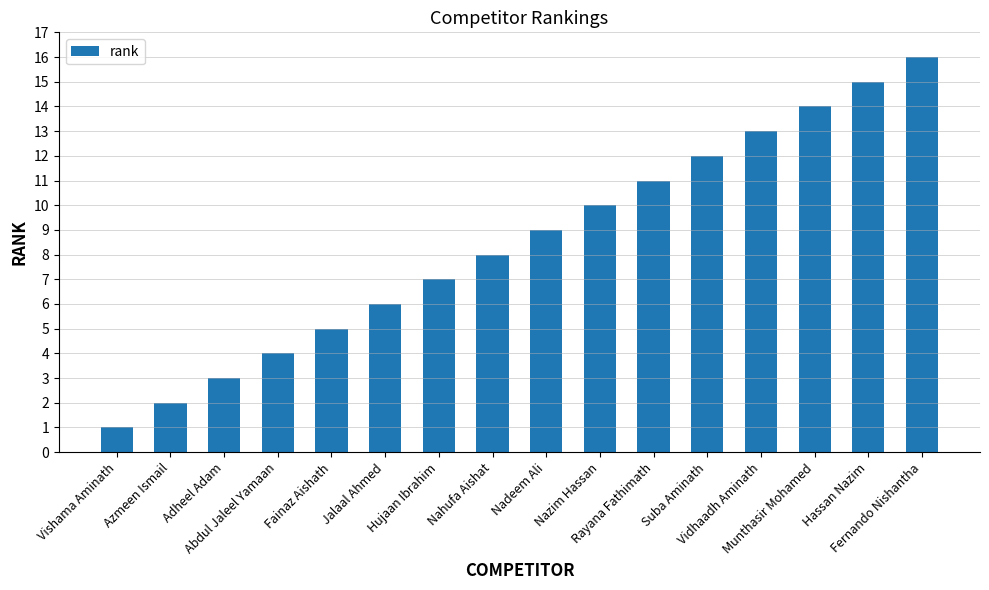

Reading left to right, what are all the values shown in this chart?

Vishama Aminath=1	Azmeen Ismail=2	Adheel Adam=3	Abdul Jaleel Yamaan=4	Fainaz Aishath=5	Jalaal Ahmed=6	Hujaan Ibrahim=7	Nahufa Aishat=8	Nadeem Ali=9	Nazim Hassan=10	Rayana Fathimath=11	Suba Aminath=12	Vidhaadh Aminath=13	Munthasir Mohamed=14	Hassan Nazim=15	Fernando Nishantha=16